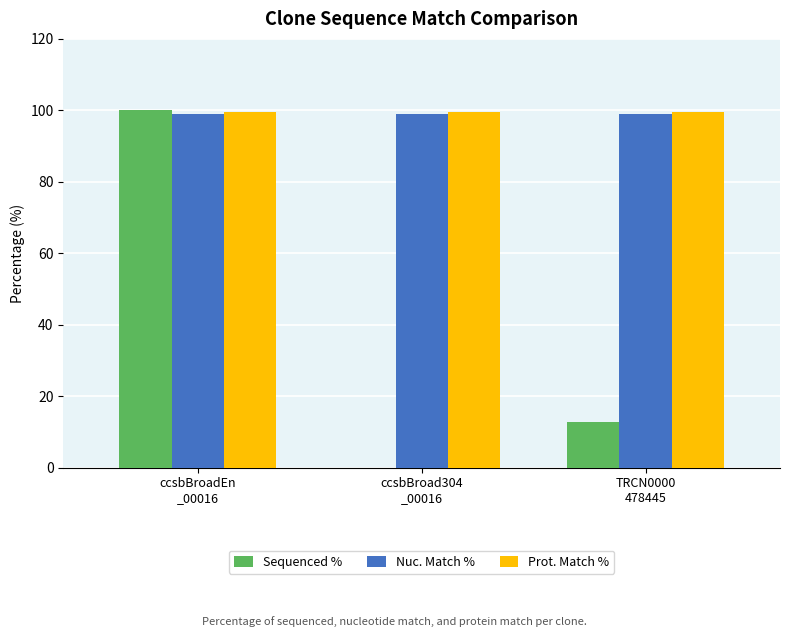

Reading right to left, what are all the values shown in this chart?

Sequenced %: 12.7	0.0	100.0
Nuc. Match %: 99.0	99.0	99.0
Prot. Match %: 99.6	99.6	99.6